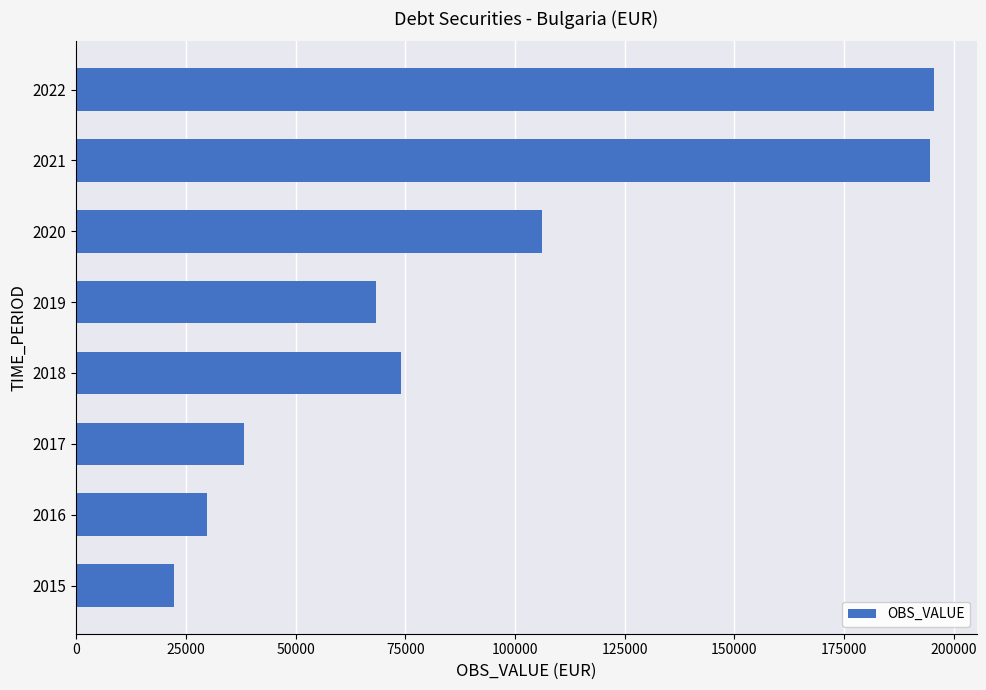

What is the difference between the values at 2022 and 2018?

121551